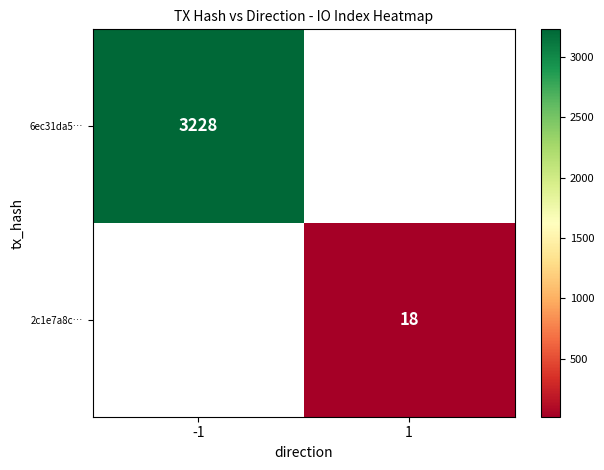

True or false: 6ec31da5… has a value of 3228 at -1.

True